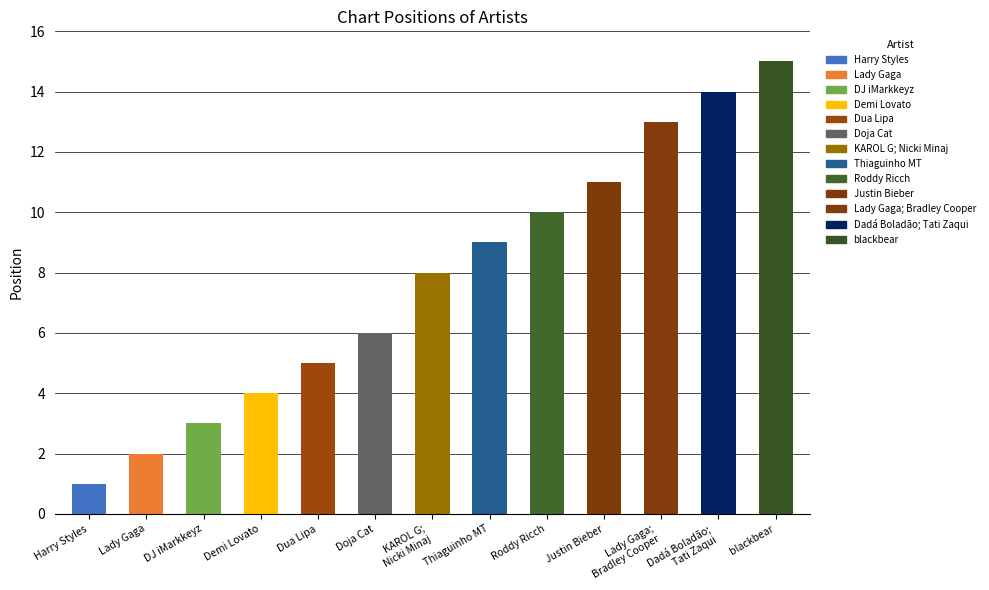

Reading left to right, list all the values displayed in this chart.

Harry Styles=1	Lady Gaga=2	DJ iMarkkeyz=3	Demi Lovato=4	Dua Lipa=5	Doja Cat=6	KAROL G;
Nicki Minaj=8	Thiaguinho MT=9	Roddy Ricch=10	Justin Bieber=11	Lady Gaga;
Bradley Cooper=13	Dadá Boladão;
Tati Zaqui=14	blackbear=15